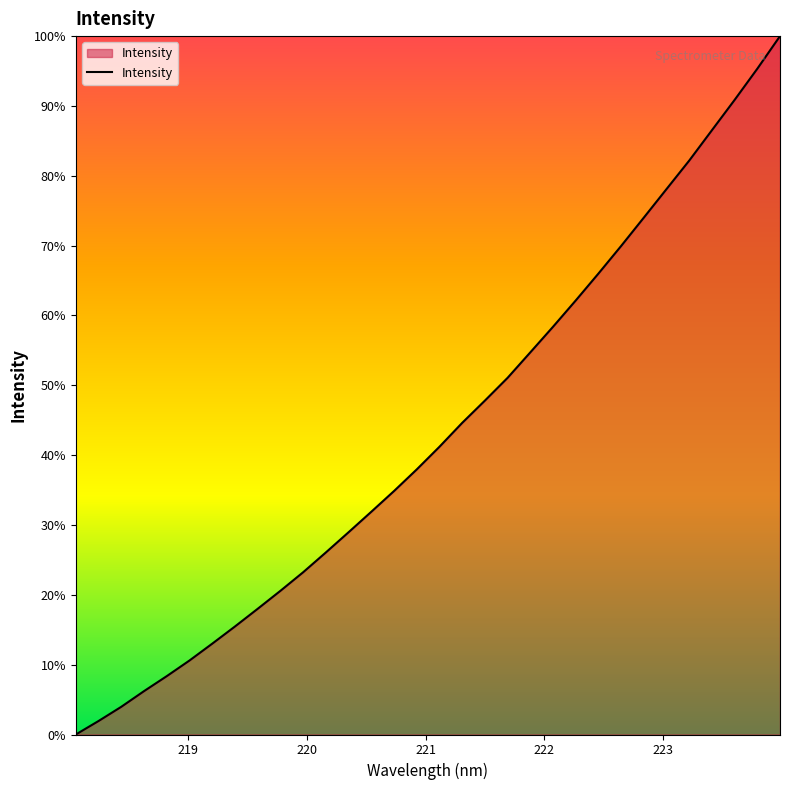

What is the difference between the maximum and minimum values?

100.0